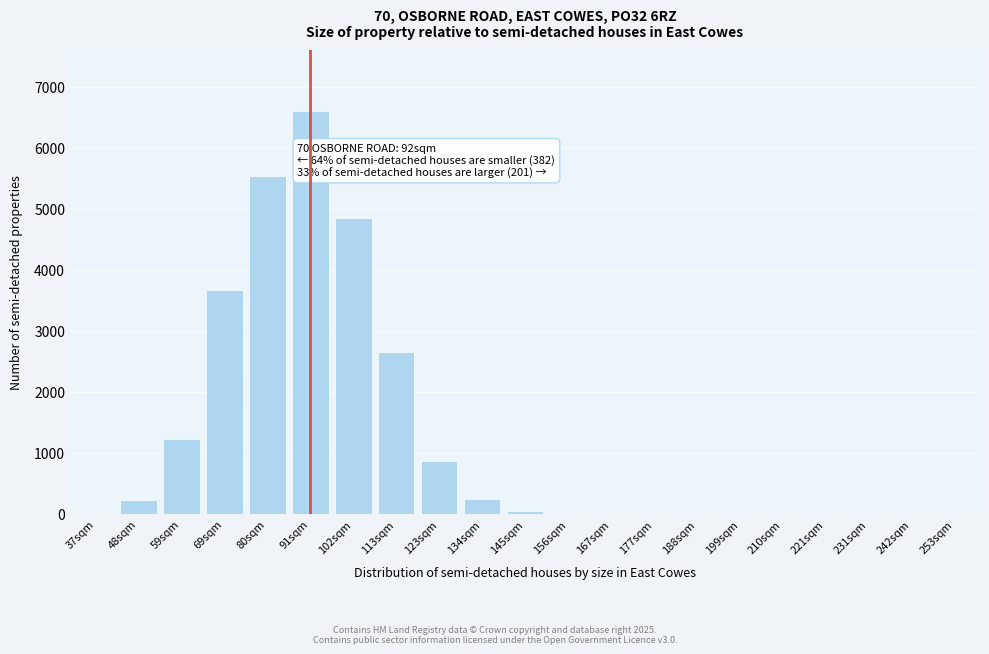

Approximately how many times larger is the value at 59sqm compared to 69sqm?

0.3